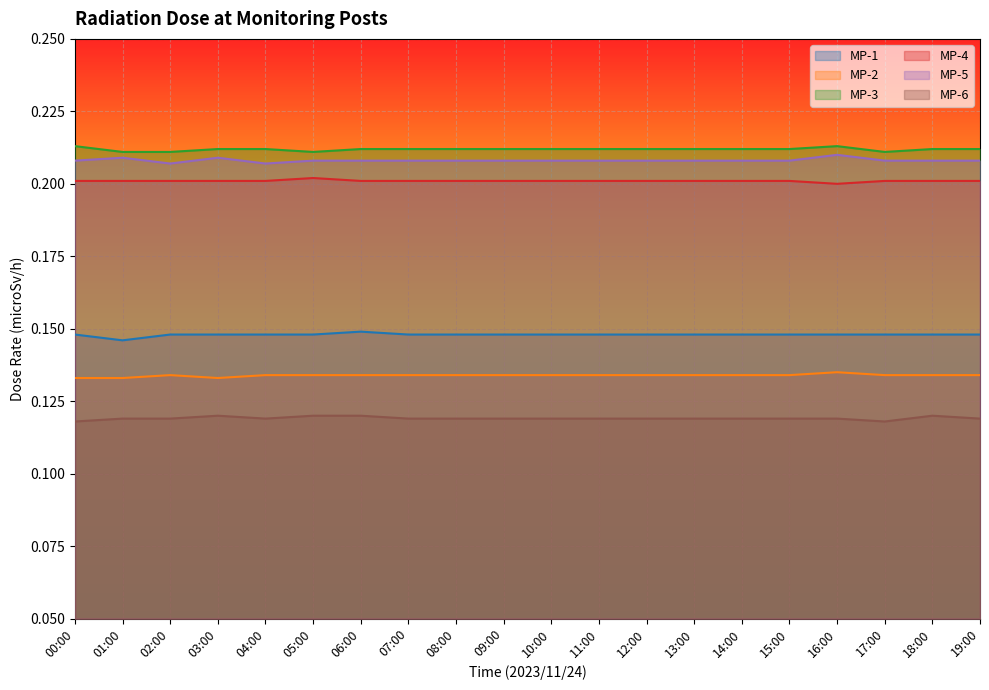

Reading left to right, what are all the values shown in this chart?

MP-1: 00:00=0.1	01:00=0.1	02:00=0.1	03:00=0.1	04:00=0.1	05:00=0.1	06:00=0.1	07:00=0.1	08:00=0.1	09:00=0.1	10:00=0.1	11:00=0.1	12:00=0.1	13:00=0.1	14:00=0.1	15:00=0.1	16:00=0.1	17:00=0.1	18:00=0.1	19:00=0.1
MP-2: 00:00=0.1	01:00=0.1	02:00=0.1	03:00=0.1	04:00=0.1	05:00=0.1	06:00=0.1	07:00=0.1	08:00=0.1	09:00=0.1	10:00=0.1	11:00=0.1	12:00=0.1	13:00=0.1	14:00=0.1	15:00=0.1	16:00=0.1	17:00=0.1	18:00=0.1	19:00=0.1
MP-3: 00:00=0.2	01:00=0.2	02:00=0.2	03:00=0.2	04:00=0.2	05:00=0.2	06:00=0.2	07:00=0.2	08:00=0.2	09:00=0.2	10:00=0.2	11:00=0.2	12:00=0.2	13:00=0.2	14:00=0.2	15:00=0.2	16:00=0.2	17:00=0.2	18:00=0.2	19:00=0.2
MP-4: 00:00=0.2	01:00=0.2	02:00=0.2	03:00=0.2	04:00=0.2	05:00=0.2	06:00=0.2	07:00=0.2	08:00=0.2	09:00=0.2	10:00=0.2	11:00=0.2	12:00=0.2	13:00=0.2	14:00=0.2	15:00=0.2	16:00=0.2	17:00=0.2	18:00=0.2	19:00=0.2
MP-5: 00:00=0.2	01:00=0.2	02:00=0.2	03:00=0.2	04:00=0.2	05:00=0.2	06:00=0.2	07:00=0.2	08:00=0.2	09:00=0.2	10:00=0.2	11:00=0.2	12:00=0.2	13:00=0.2	14:00=0.2	15:00=0.2	16:00=0.2	17:00=0.2	18:00=0.2	19:00=0.2
MP-6: 00:00=0.1	01:00=0.1	02:00=0.1	03:00=0.1	04:00=0.1	05:00=0.1	06:00=0.1	07:00=0.1	08:00=0.1	09:00=0.1	10:00=0.1	11:00=0.1	12:00=0.1	13:00=0.1	14:00=0.1	15:00=0.1	16:00=0.1	17:00=0.1	18:00=0.1	19:00=0.1